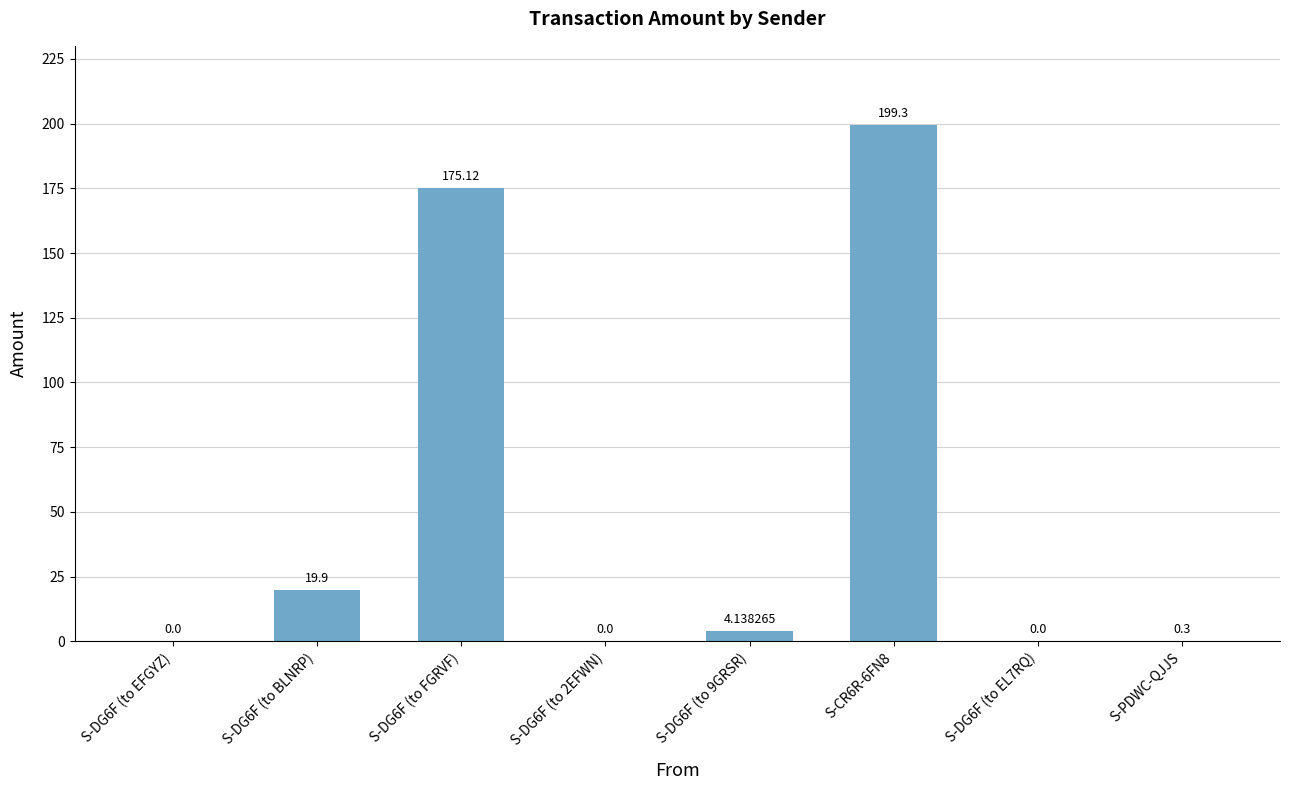

Is it true that the value at S-CR6R-6FN8 is 199.3?

True